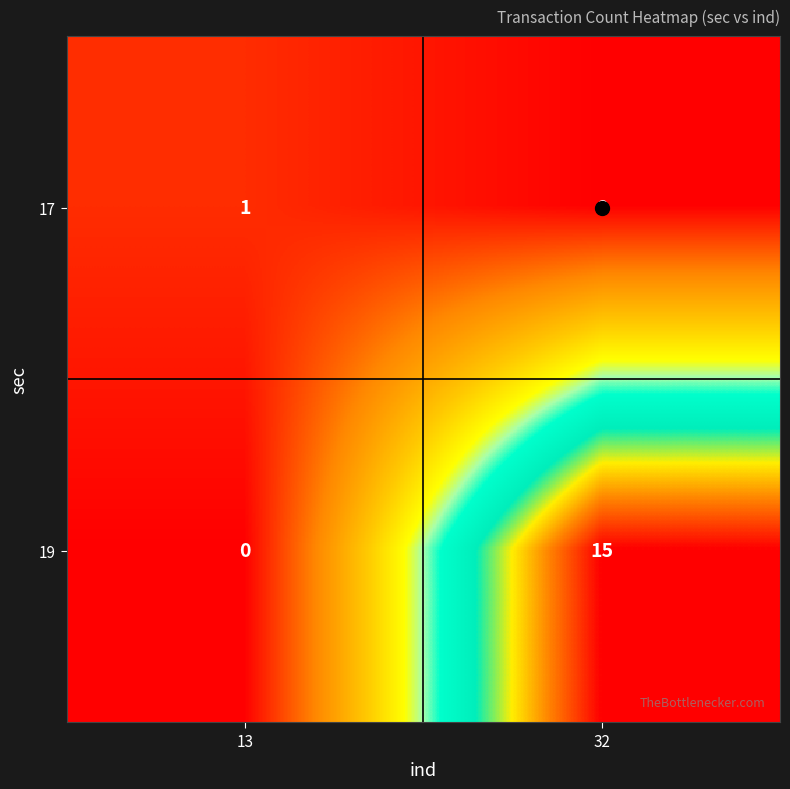

List the series in order of their overall mean, highest first.

19, 17